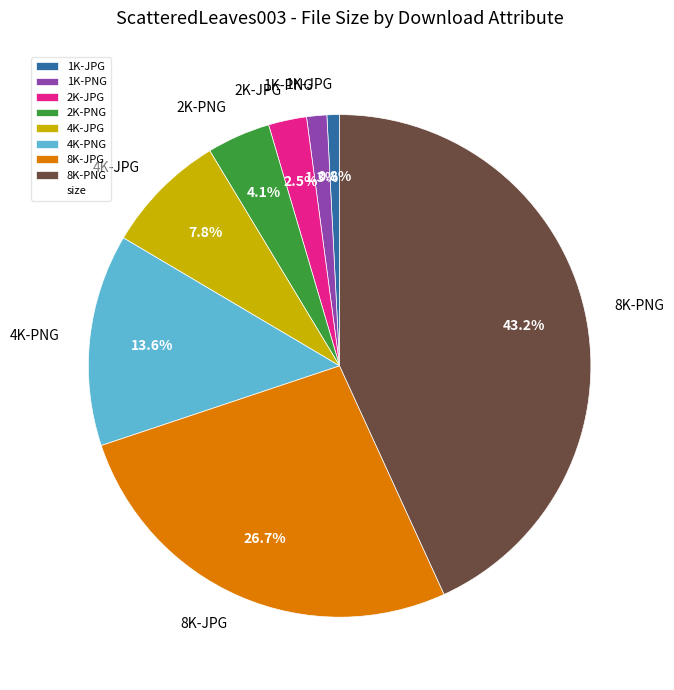

How many segments does this pie chart have?

8